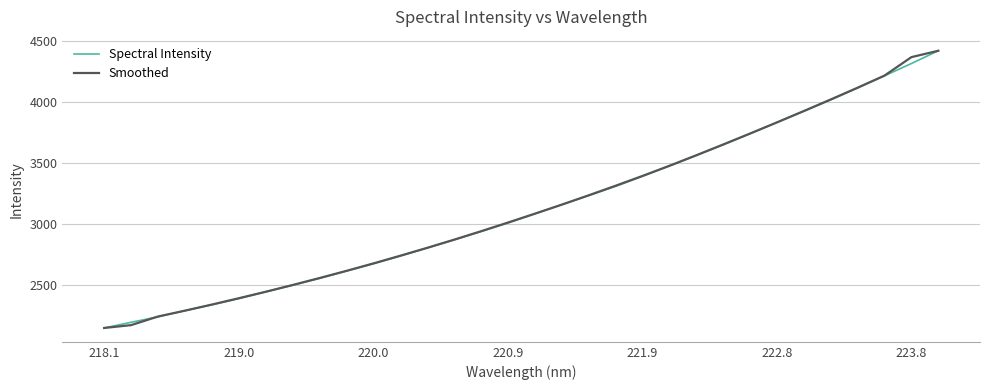

What is the lowest value of the Smoothed series?

2151.8